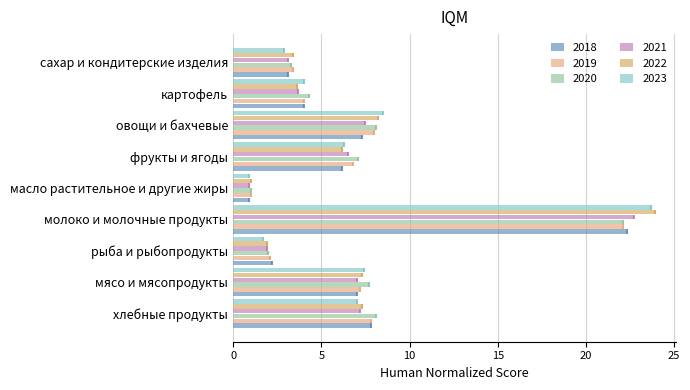

Reading right to left, transcribe all the data shown in this chart.

2018: 3.1	4.0	7.3	6.2	0.9	22.3	2.2	7.0	7.8
2019: 3.4	4.0	8.0	6.8	1.0	22.1	2.1	7.2	7.8
2020: 3.3	4.3	8.1	7.1	1.0	22.1	2.0	7.7	8.1
2021: 3.1	3.7	7.5	6.5	0.9	22.7	1.9	7.0	7.2
2022: 3.4	3.6	8.2	6.2	1.0	23.9	1.9	7.3	7.3
2023: 2.9	4.0	8.5	6.3	0.9	23.7	1.7	7.4	7.0